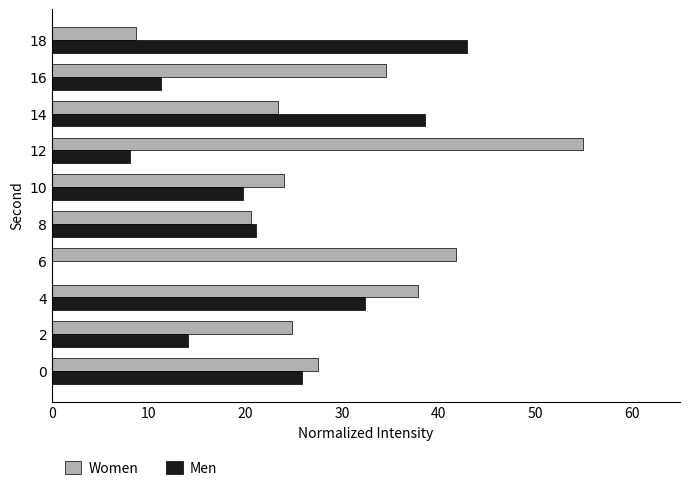

What is the sum of the Women values at 0 and 12?

82.6